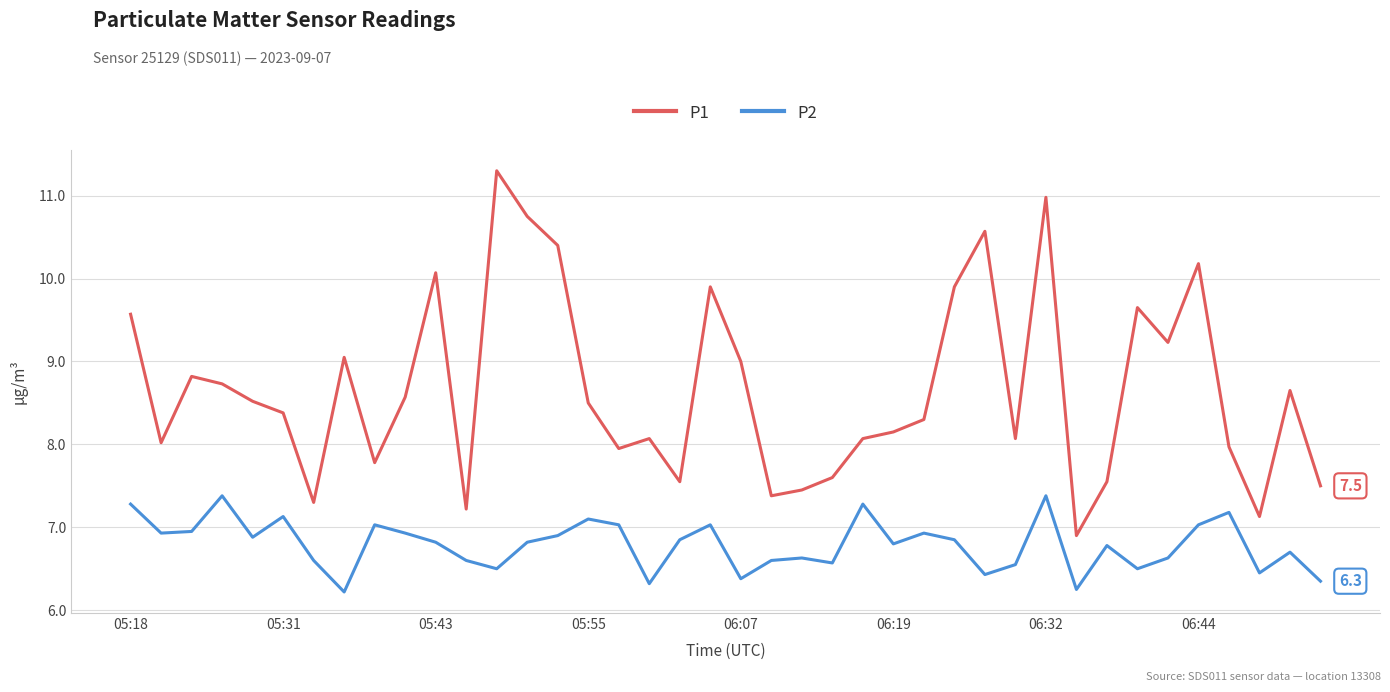

Which series has the largest total across all categories?

P1